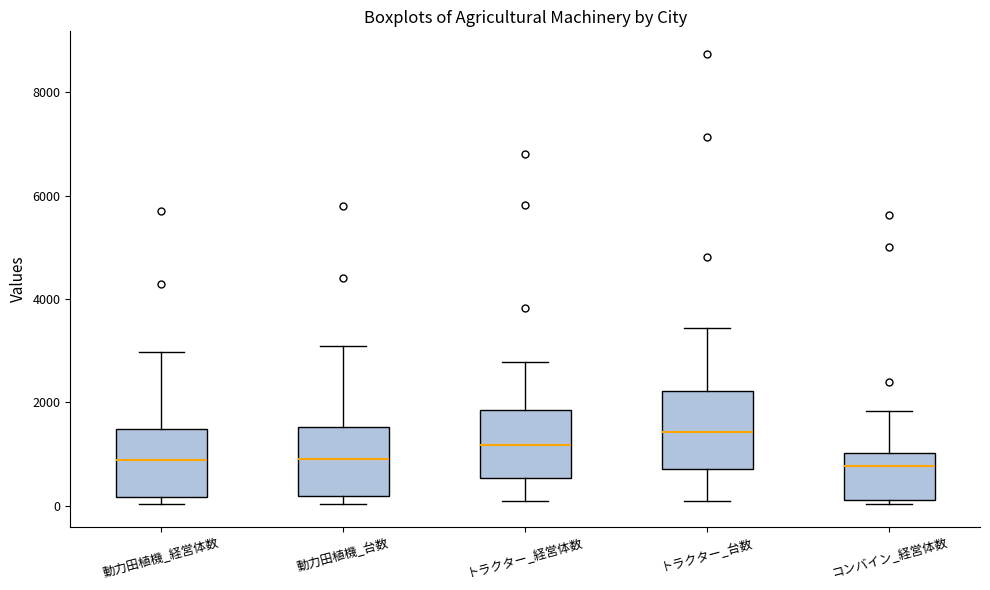

Reading left to right, read every box against the y-axis: the position of its median line, the range the box covers, and the ends of its whiskers. The values are not printed on the chart, so give them approximately, as read against the axis.

動力田植機_経営体数: median 800, box 200 to 1400, whiskers 0 to 3000
動力田植機_台数: median 800, box 200 to 1600, whiskers 0 to 3000
トラクター_経営体数: median 1200, box 600 to 1800, whiskers 0 to 2800
トラクター_台数: median 1400, box 800 to 2200, whiskers 0 to 3400
コンバイン_経営体数: median 800, box 200 to 1000, whiskers 0 to 1800